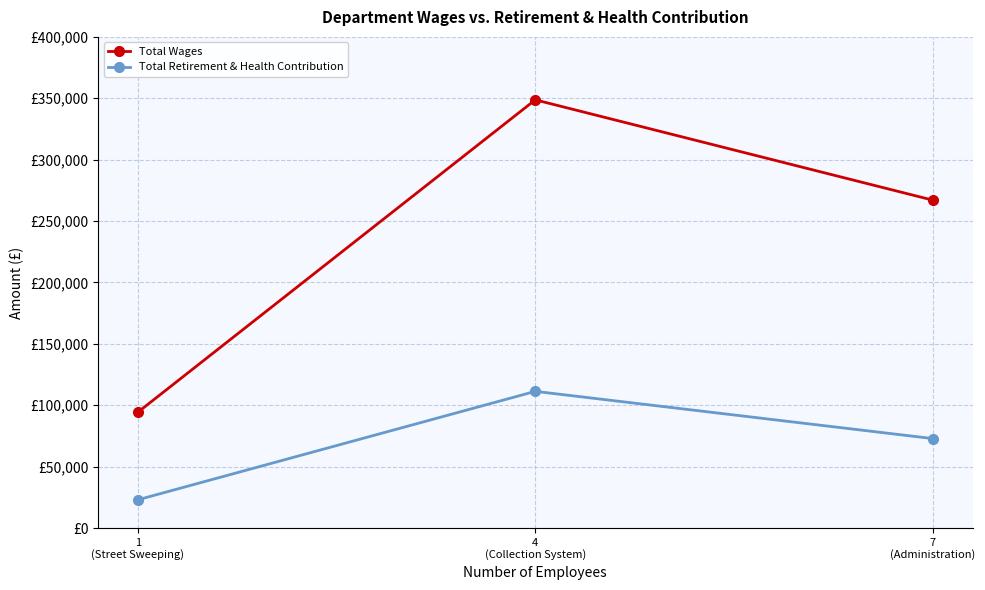

What is the value of the Total Retirement & Health Contribution point at the 2nd from the left?

111315